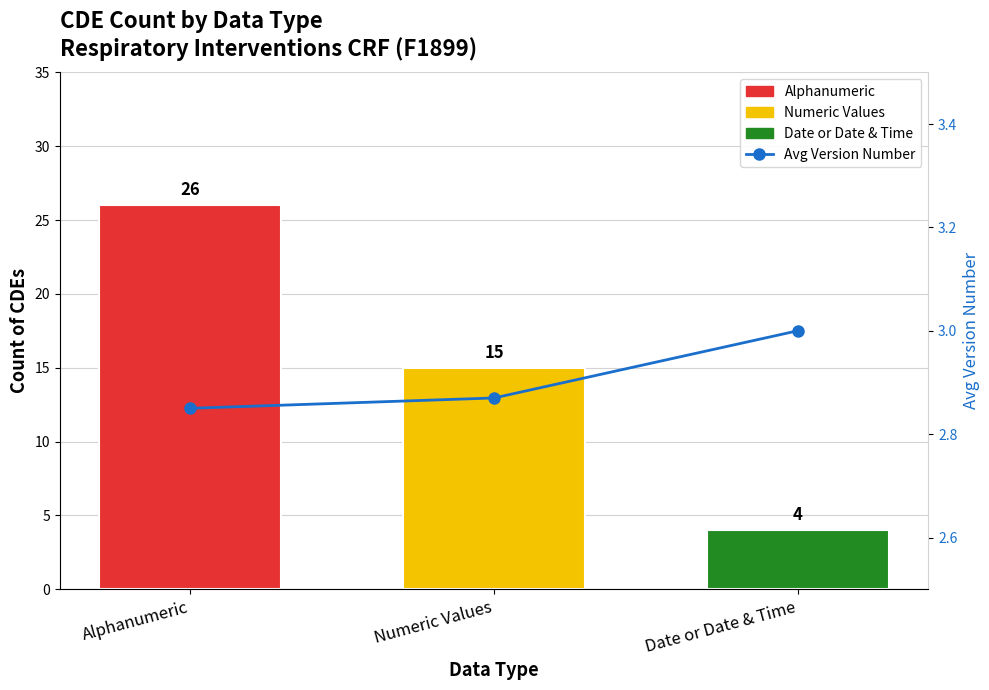

Does the chart contain any negative values?

No